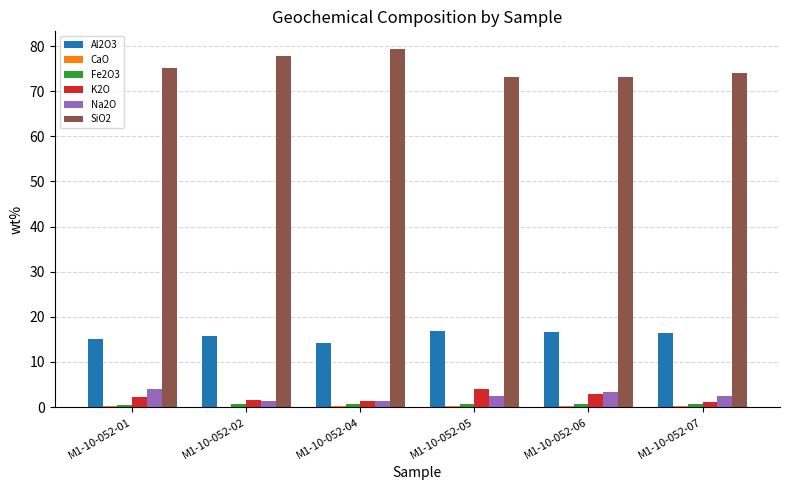

What is the sum of all K2O values?

13.2